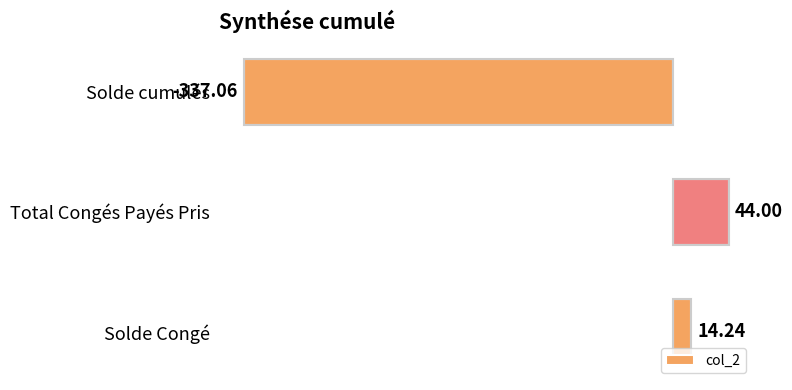

How many series are shown in this chart?

1